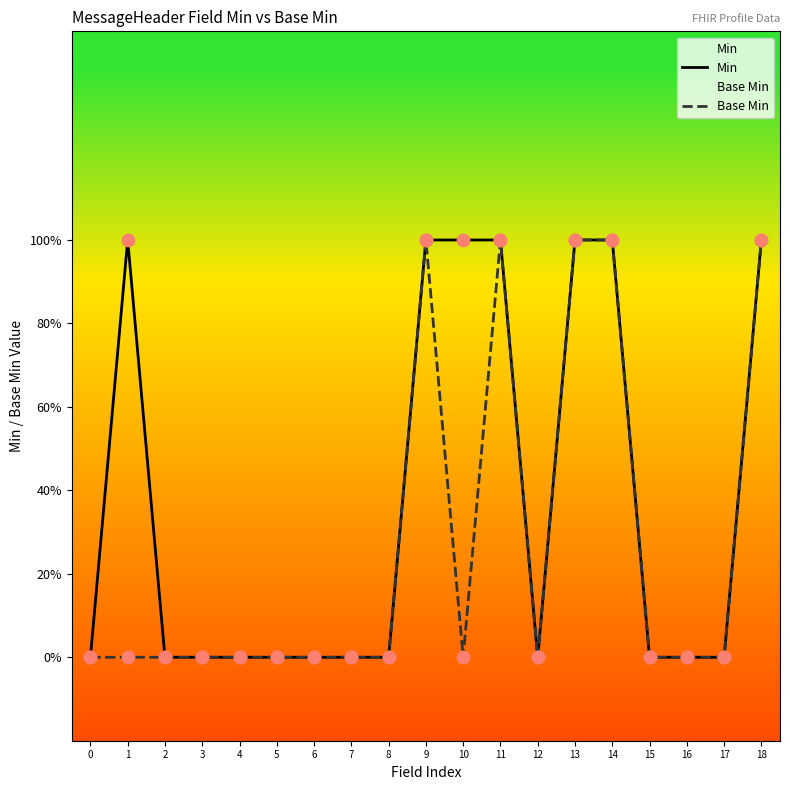

Which series contains the lowest Y value?

Min